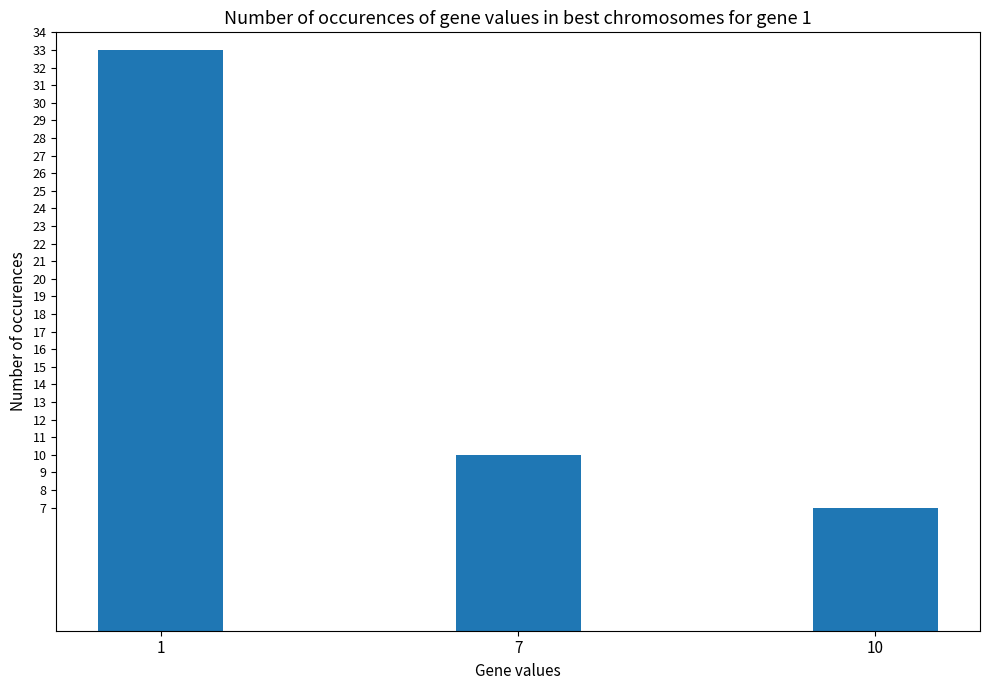

What is the greatest value displayed?

33